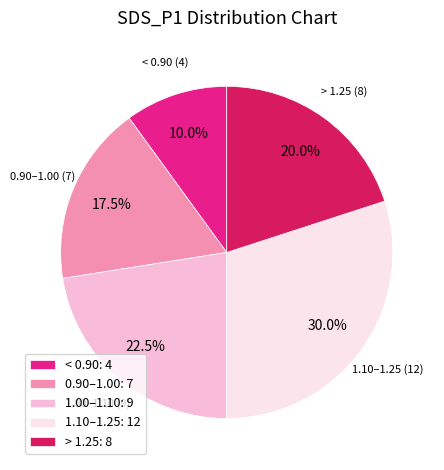

Rank the categories by value from lowest to highest.

< 0.90: 4, 0.90–1.00: 7, > 1.25: 8, 1.00–1.10: 9, 1.10–1.25: 12